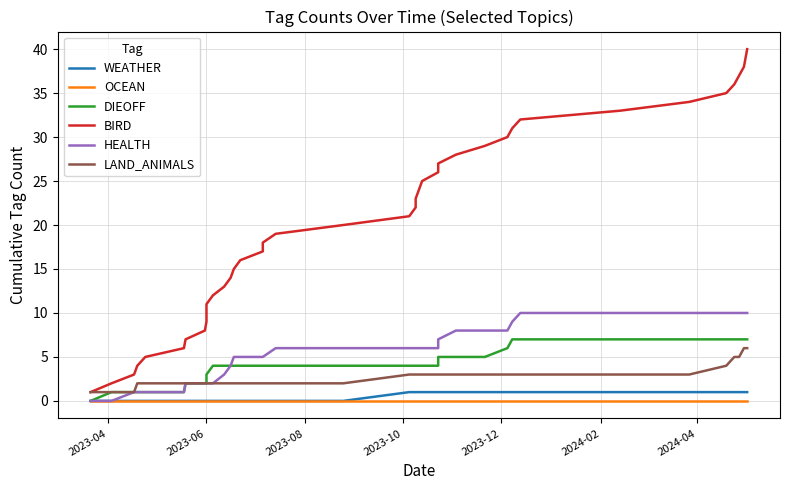

True or false: HEALTH and BIRD intersect in this chart.

False